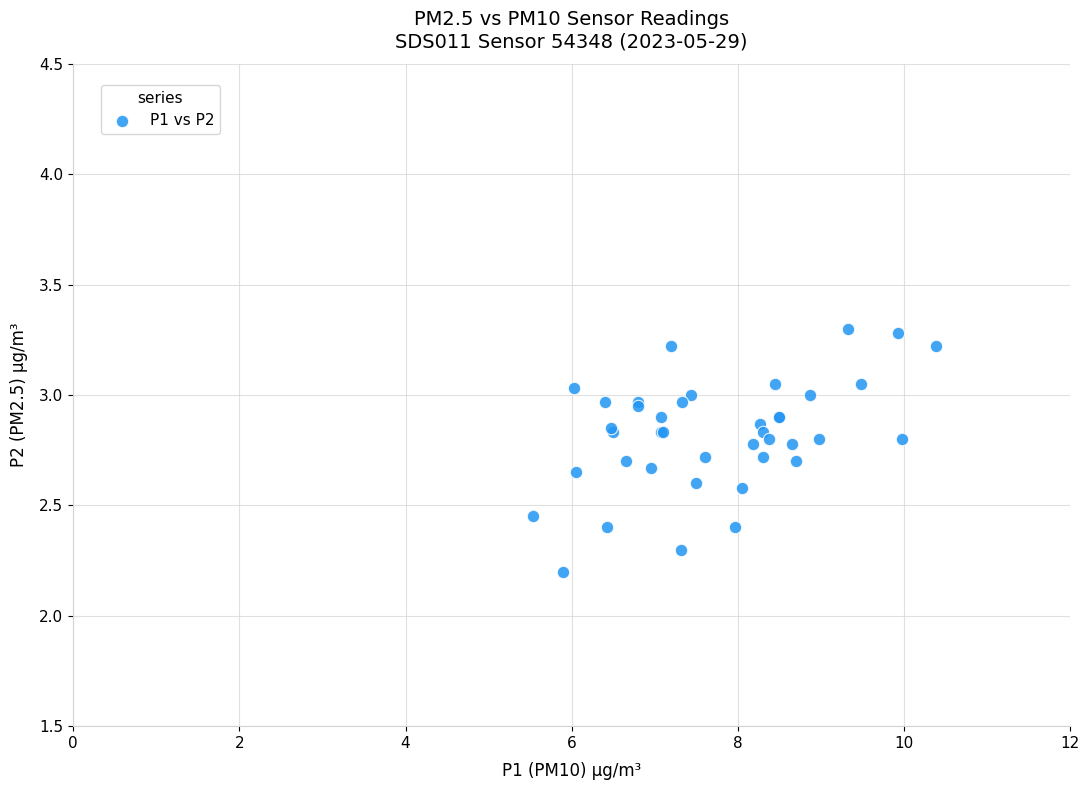

What Y value in the scatter plot is closest to 2?

2.2